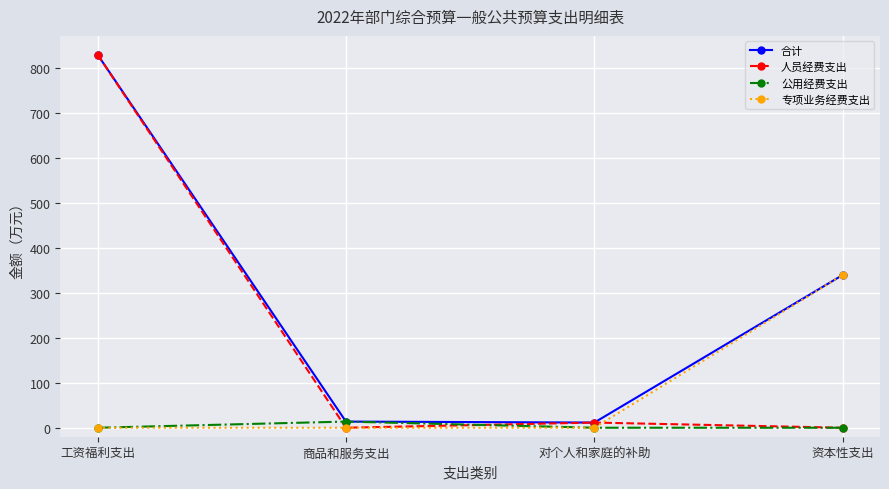

What position from the right is 工资福利支出?

4